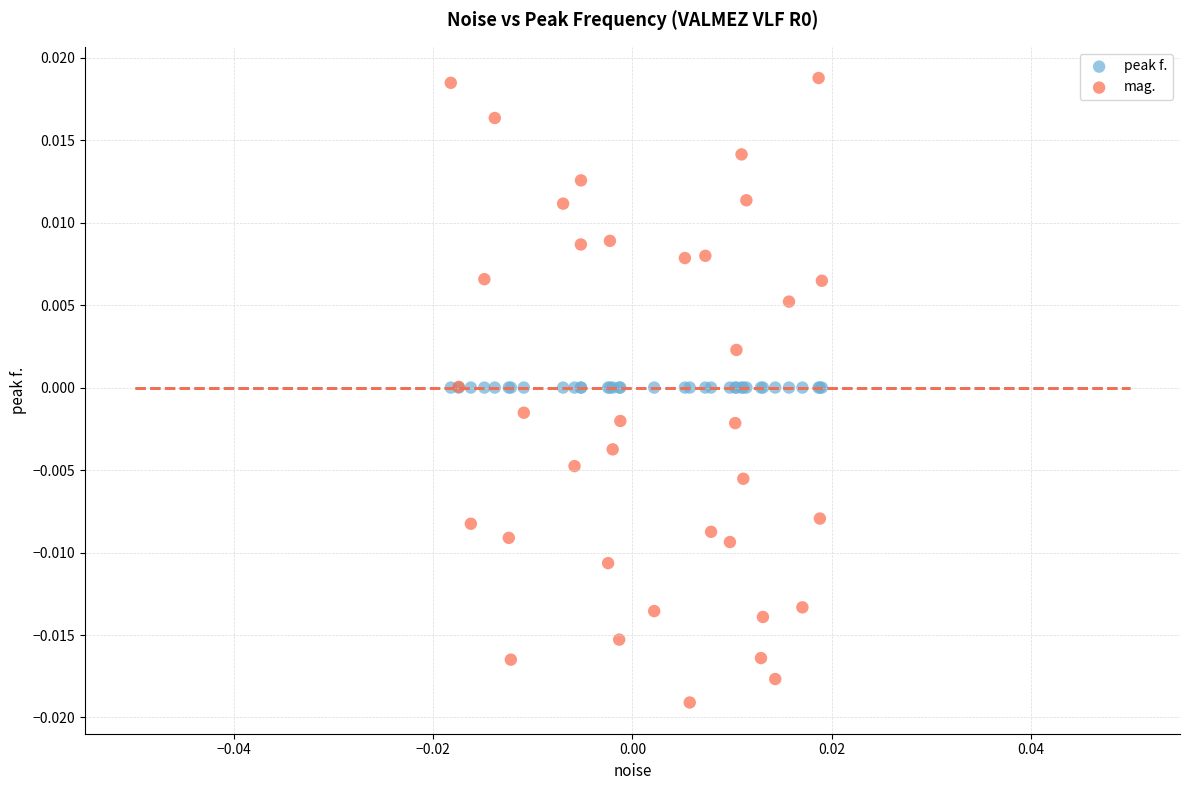

Which series contains the highest Y value?

mag.